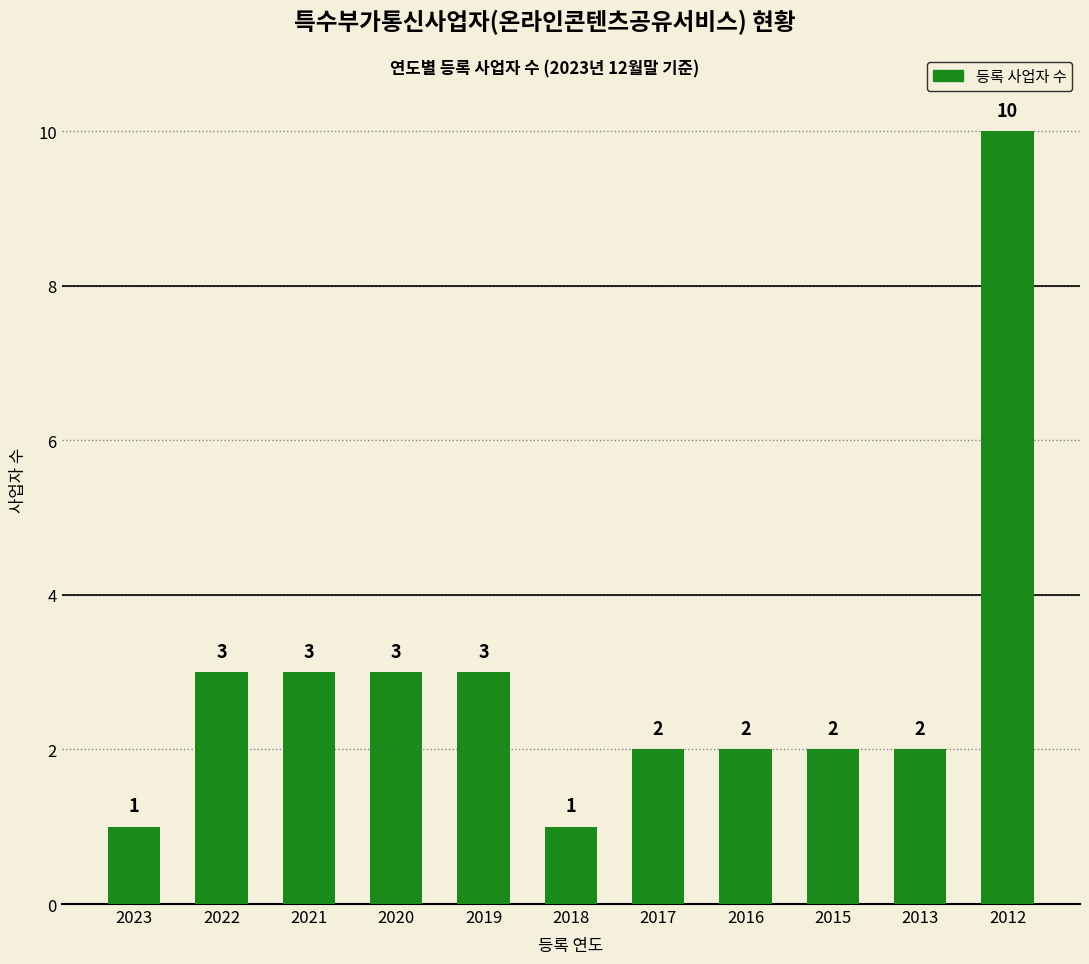

Reading left to right, list all the values displayed in this chart.

2023=1	2022=3	2021=3	2020=3	2019=3	2018=1	2017=2	2016=2	2015=2	2013=2	2012=10